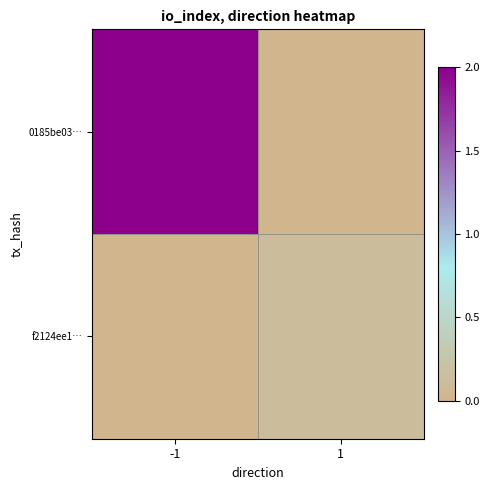

Reading left to right, extract all data points from this chart.

0185be03…: -1=2.0	1=0.0
f2124ee1…: -1=0.0	1=0.1